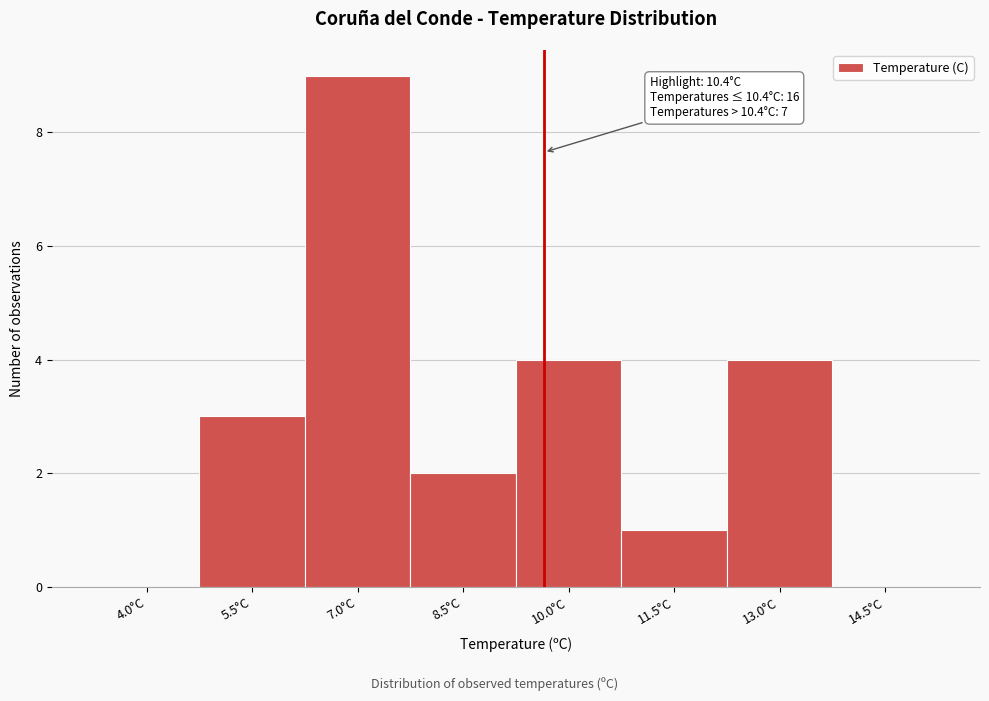

Reading left to right, list all the values displayed in this chart.

4.0°C=0	5.5°C=3	7.0°C=9	8.5°C=2	10.0°C=4	11.5°C=1	13.0°C=4	14.5°C=0